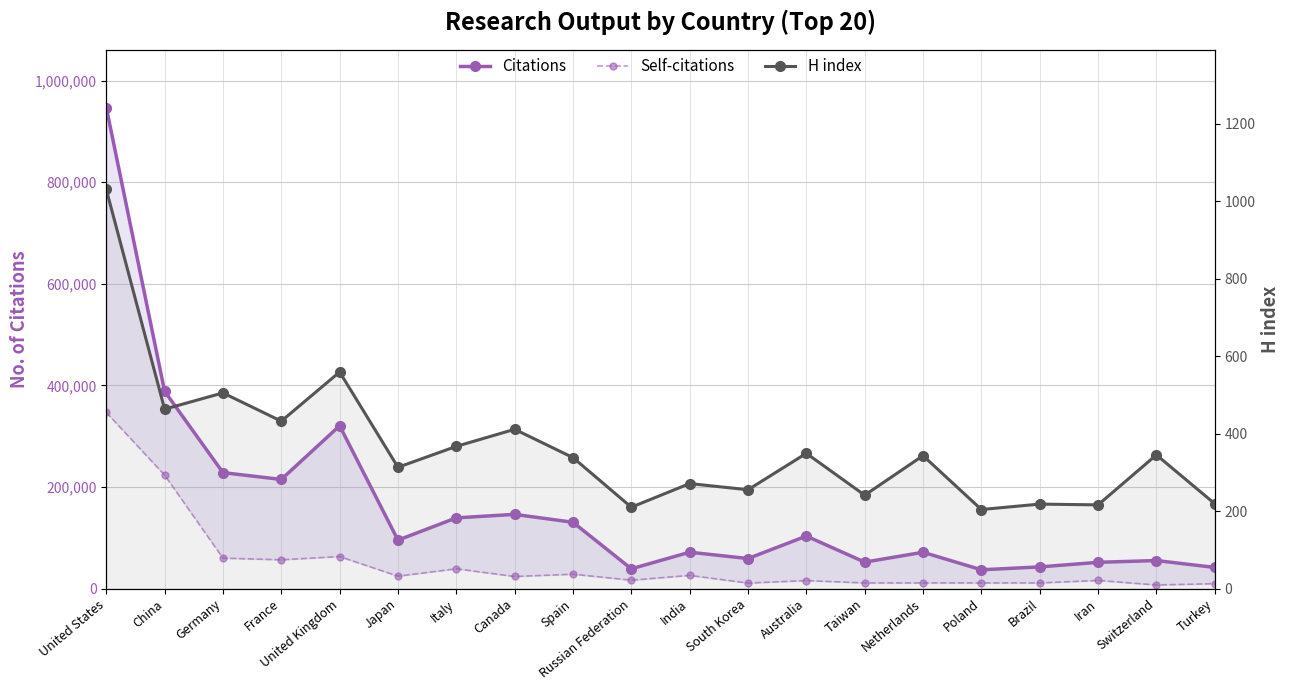

Reading left to right, what are all the values shown in this chart?

Citations: United States=947035	China=388339	Germany=228242	France=214844	United Kingdom=320496	Japan=95359	Italy=139201	Canada=146084	Spain=130465	Russian Federation=38901	India=71585	South Korea=59093	Australia=103349	Taiwan=52049	Netherlands=71465	Poland=36964	Brazil=42657	Iran=51671	Switzerland=55176	Turkey=41578
Self-citations: United States=346765	China=223335	Germany=59912	France=56645	United Kingdom=63054	Japan=24429	Italy=38953	Canada=23793	Spain=28282	Russian Federation=16526	India=25971	South Korea=10871	Australia=15706	Taiwan=11086	Netherlands=11166	Poland=11173	Brazil=11097	Iran=16013	Switzerland=7080	Turkey=9646
H index: United States=1030	China=463	Germany=505	France=432	United Kingdom=559	Japan=313	Italy=367	Canada=411	Spain=338	Russian Federation=210	India=271	South Korea=255	Australia=349	Taiwan=241	Netherlands=343	Poland=204	Brazil=218	Iran=216	Switzerland=345	Turkey=219